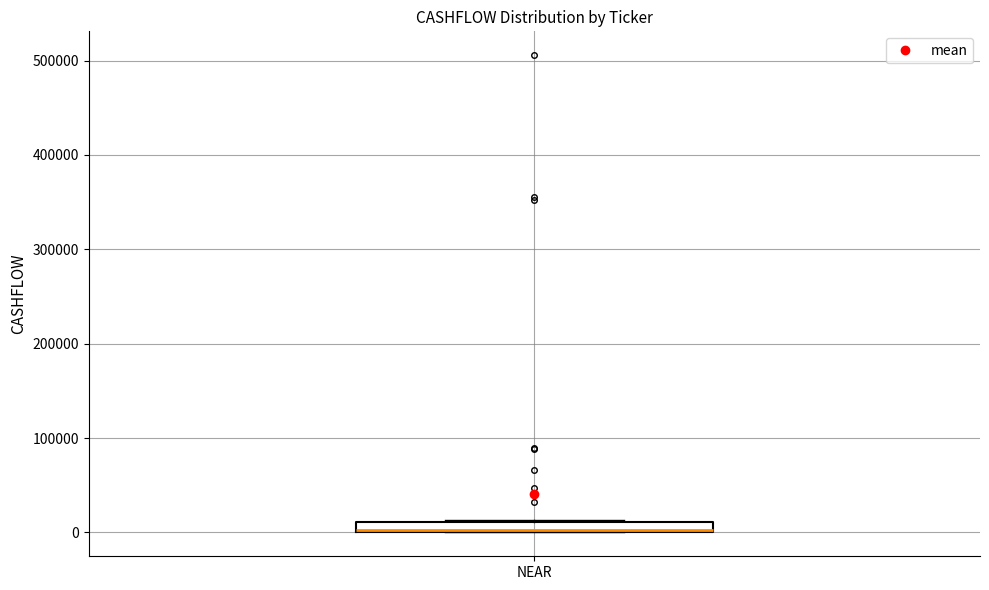

Where is the upper edge of the box for NEAR on the y-axis? The values are not printed on the chart, so give them approximately, as read against the axis.

10000